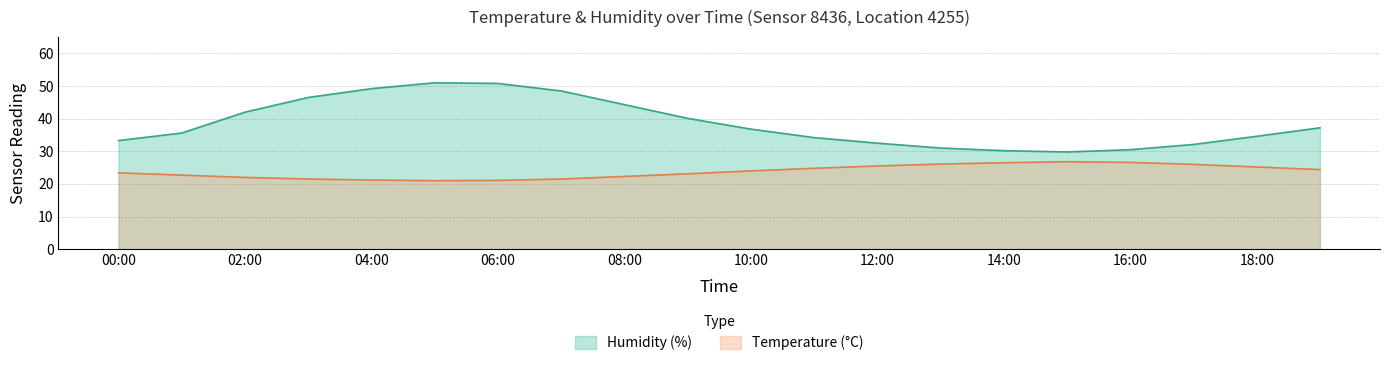

Which series has the widest spread of values?

Humidity (%)